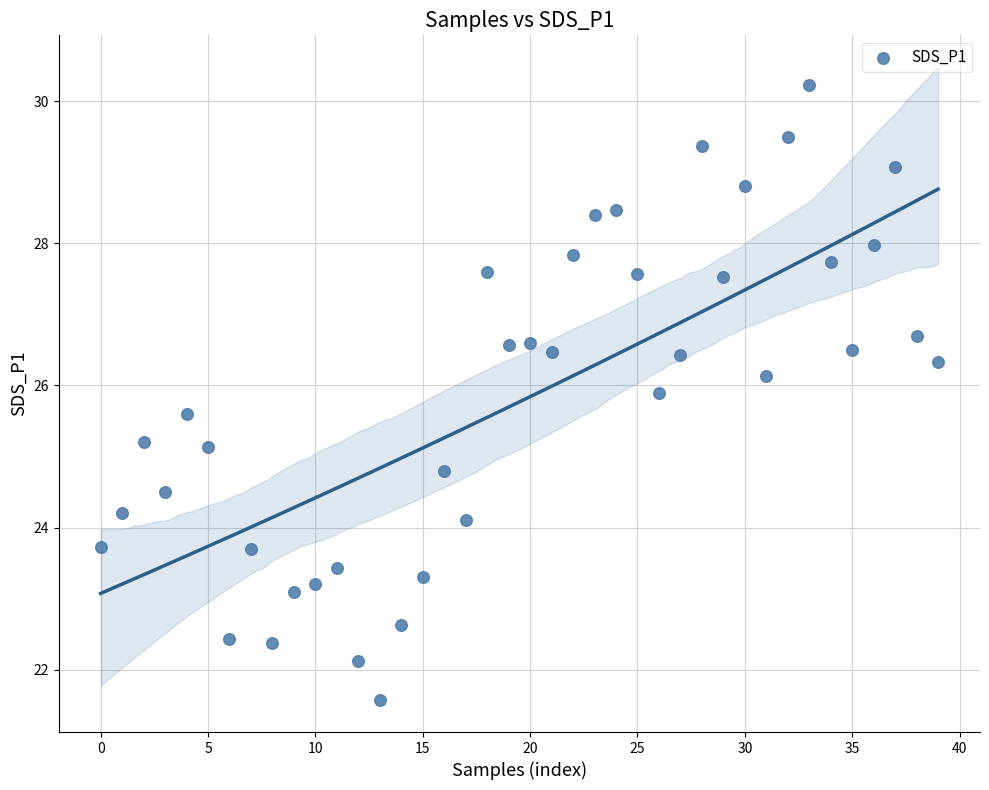

What is the range of Y values (max minus min)?

8.7